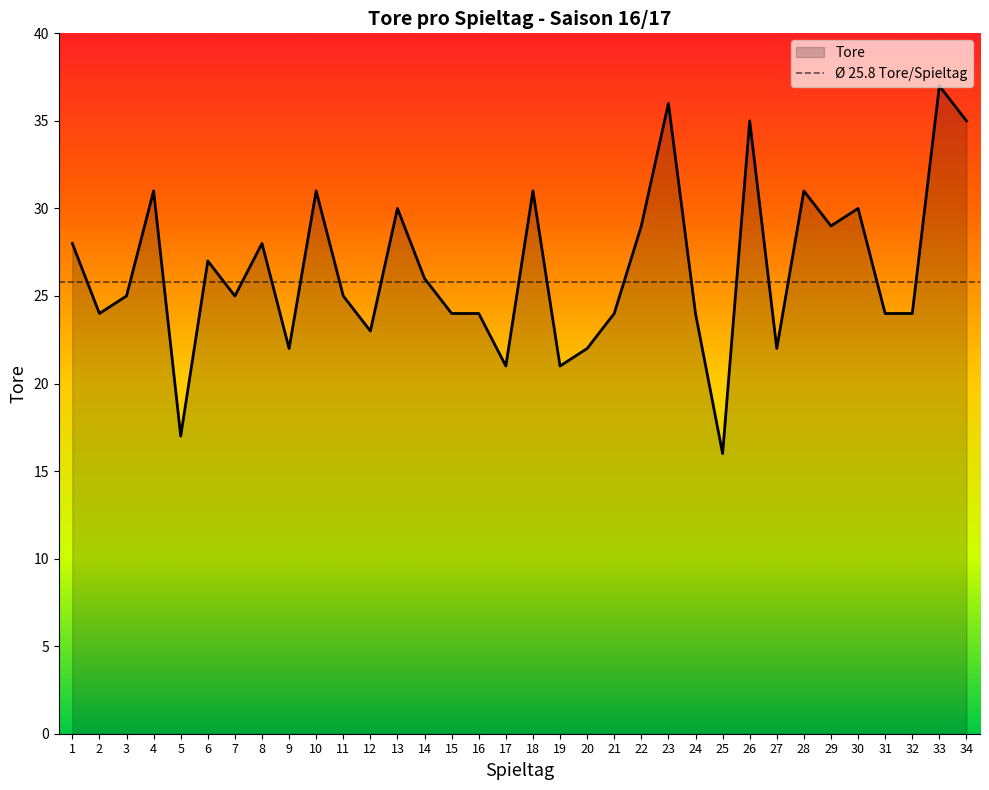

Rank the categories by value from lowest to highest.

25, 5, 17, 19, 9, 20, 27, 12, 2, 15, 16, 21, 24, 31, 32, 3, 7, 11, 14, 6, 1, 8, 22, 29, 13, 30, 4, 10, 18, 28, 26, 34, 23, 33